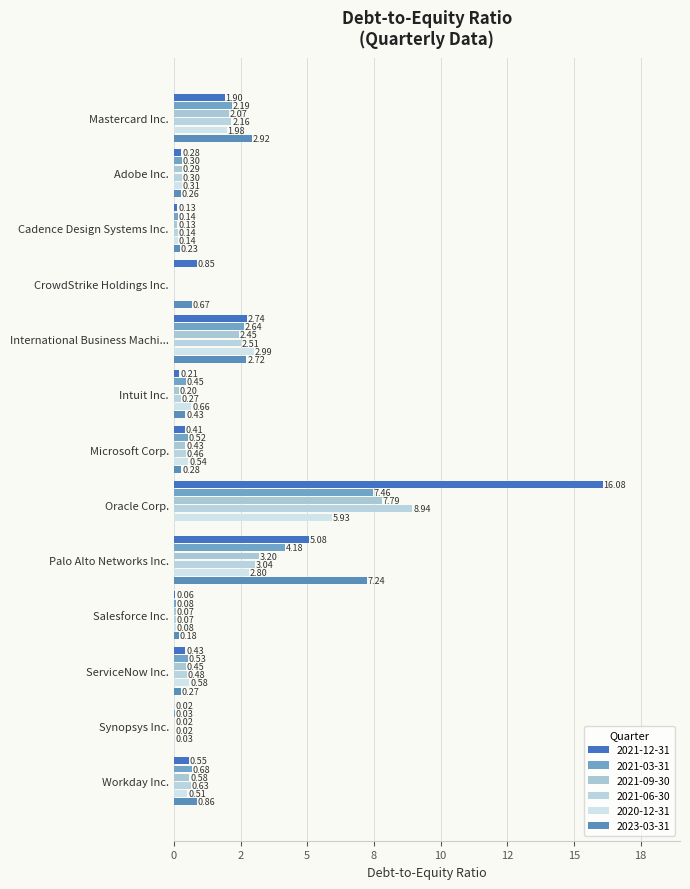

List the series in order of their peak value, highest first.

2021-12-31, 2021-06-30, 2021-09-30, 2021-03-31, 2023-03-31, 2020-12-31